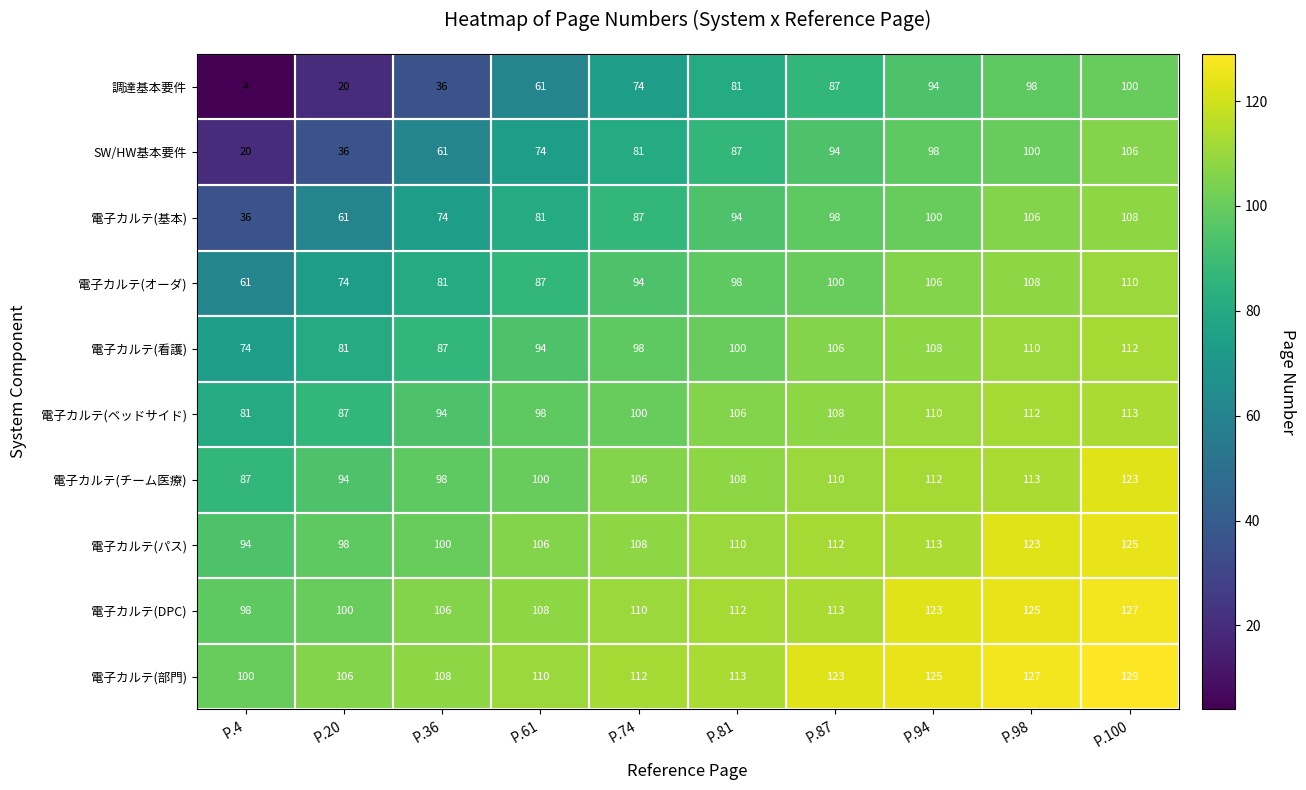

The value of 電子カルテ(部門) at P.98 is 127. True or false?

True